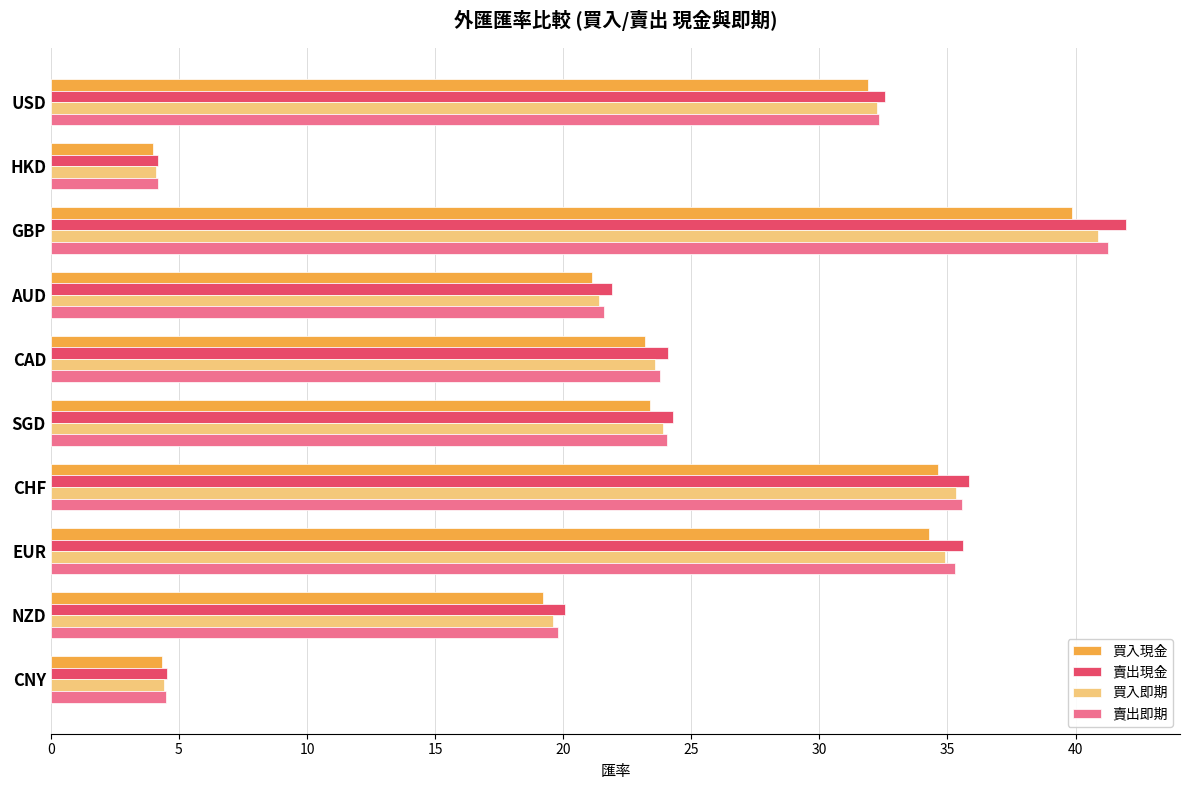

Read the 賣出即期 value at CAD.

23.8